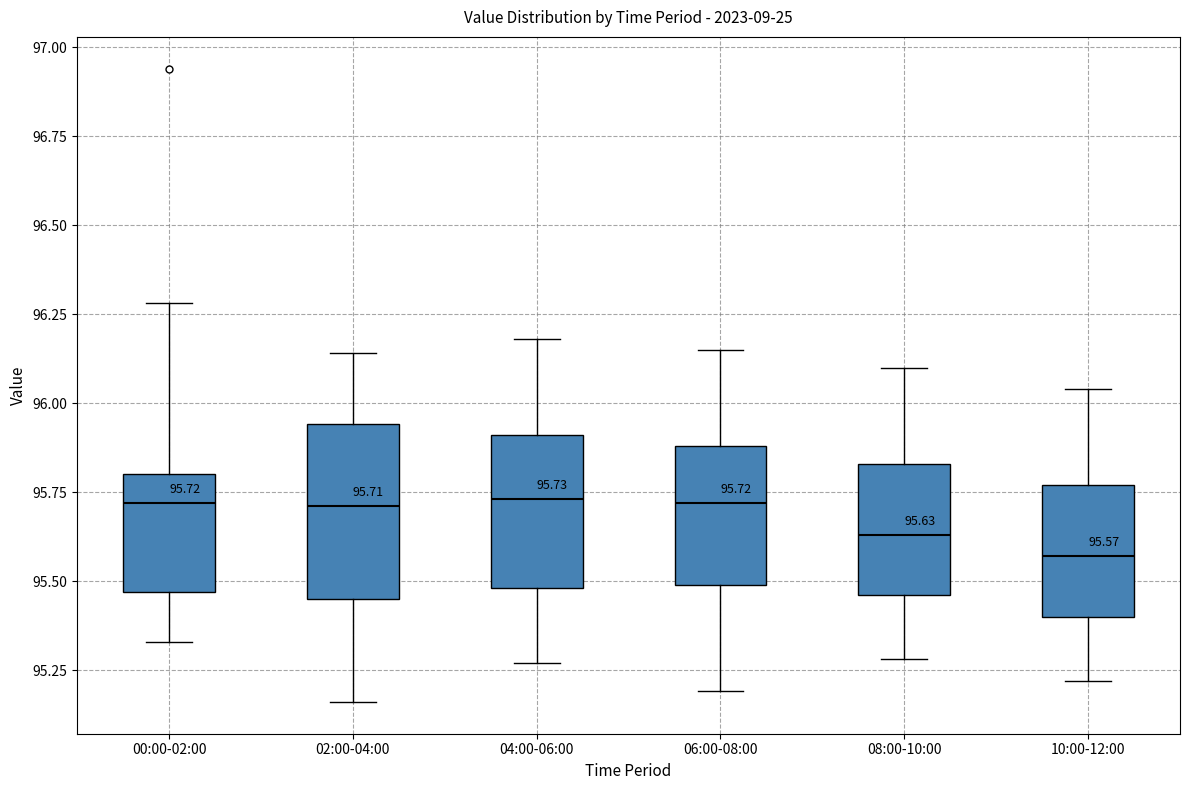

Which box's median line is the lowest?

10:00-12:00